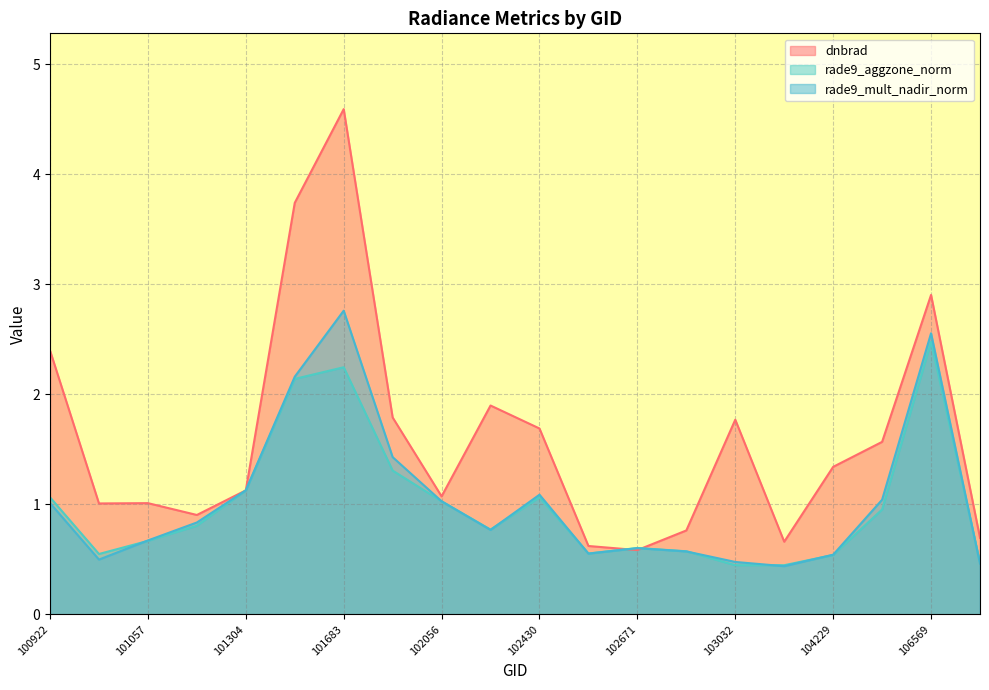

What is the average value of the dnbrad series?

1.6